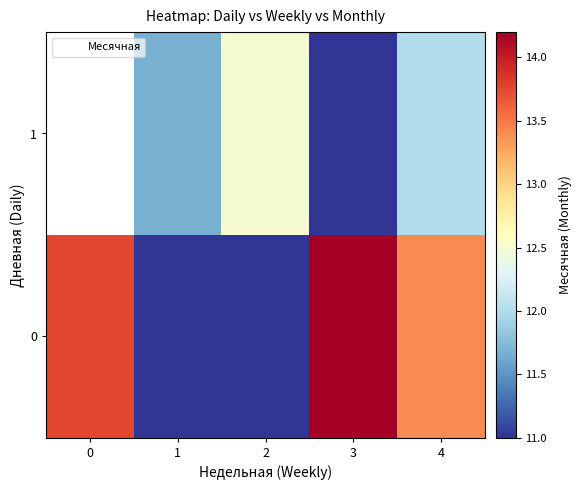

At which category does the chart reach its peak across all series?

3